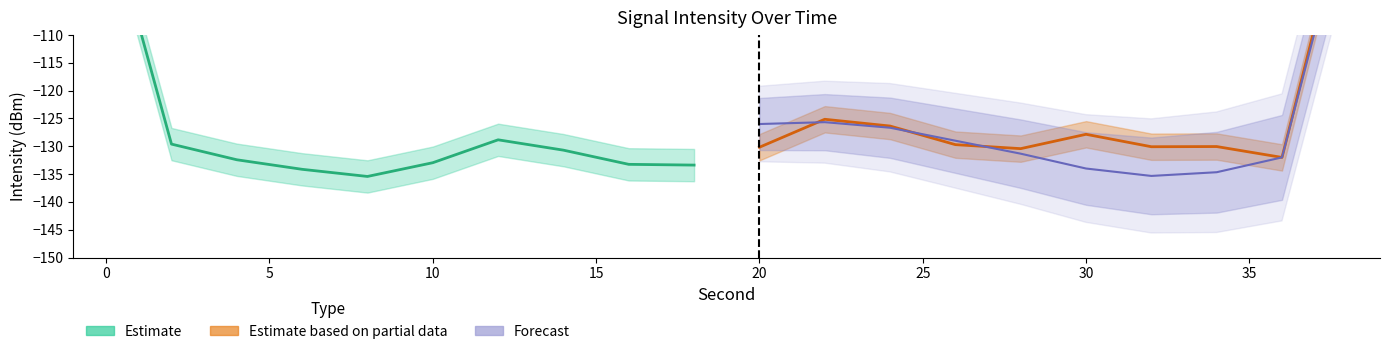

What is the difference between the maximum and minimum values in the Forecast series?

48.3